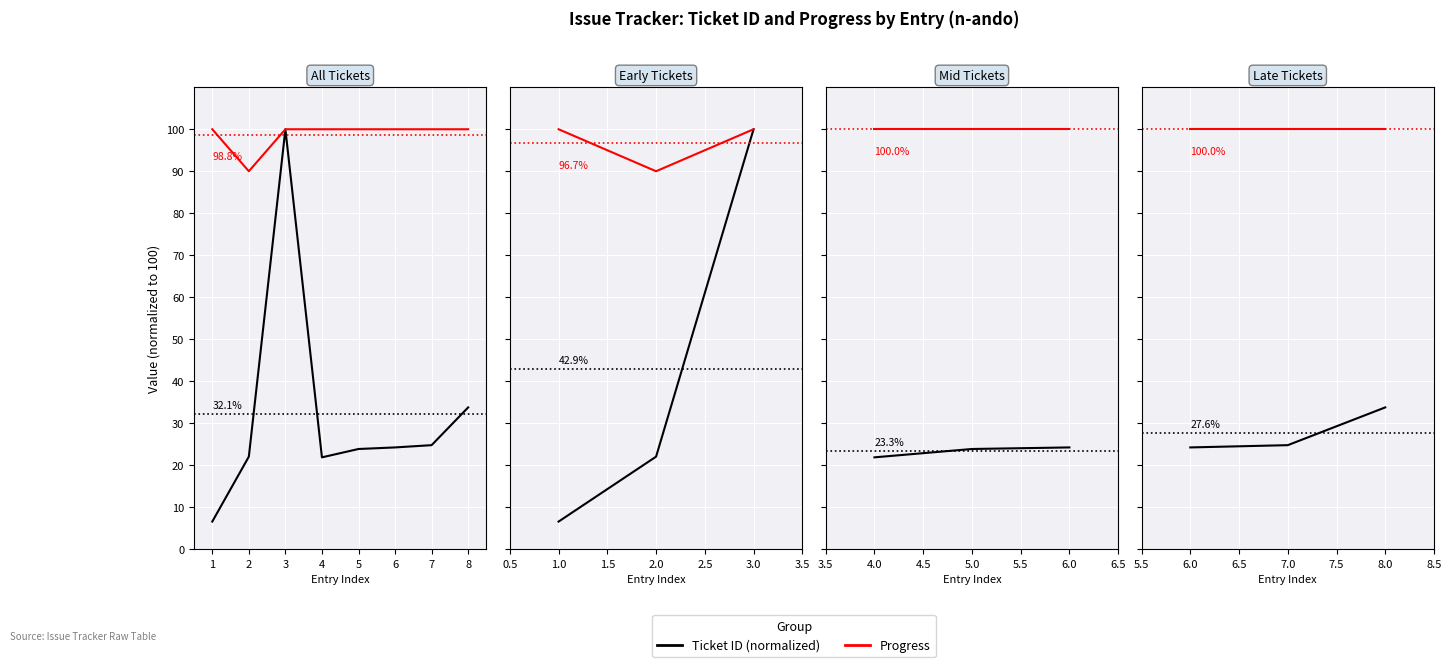

The value of Progress at 2 is 144.3. True or false?

False